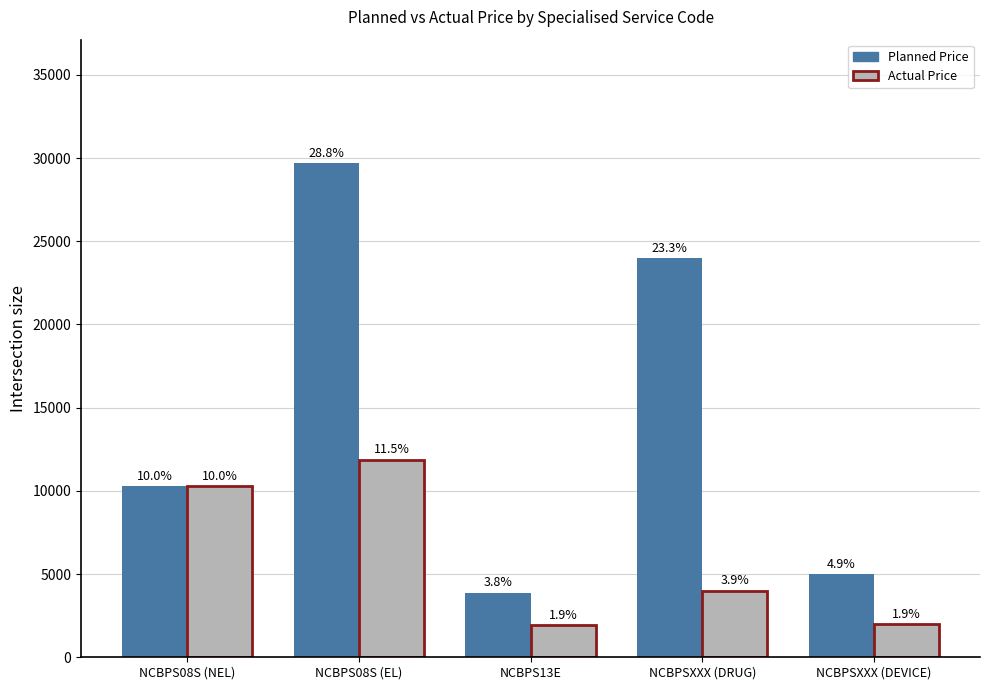

What is the greatest value displayed?

29689.9